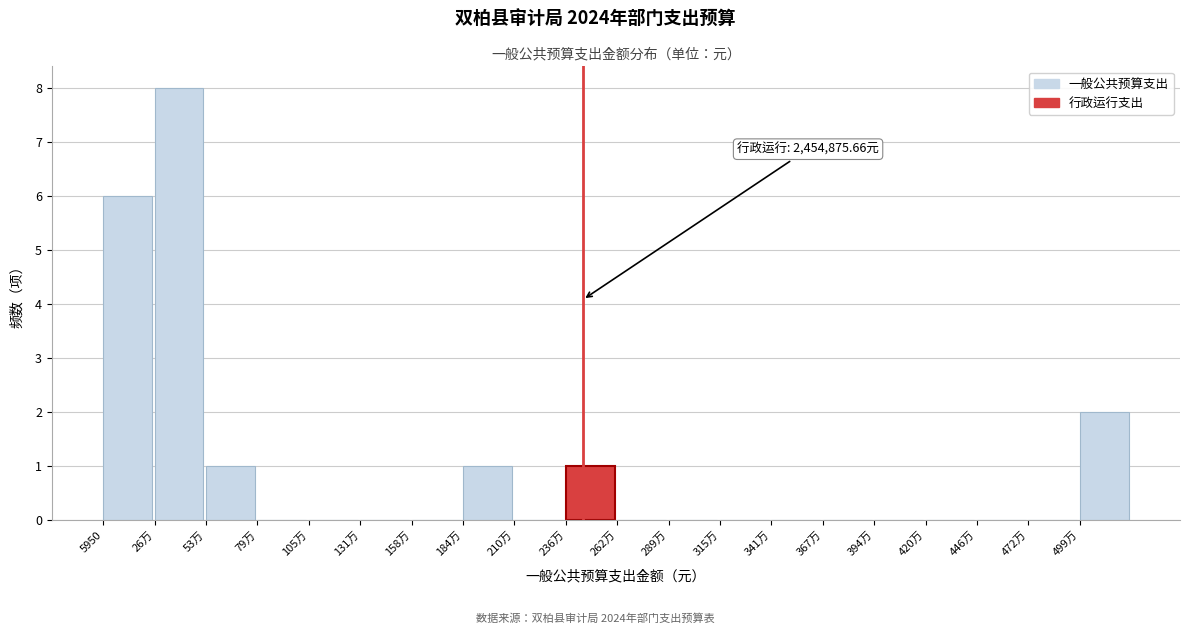

Reading left to right, list all the values displayed in this chart.

5950=6	26万=8	53万=1	79万=0	105万=0	131万=0	158万=0	184万=1	210万=0	236万=1	262万=0	289万=0	315万=0	341万=0	367万=0	394万=0	420万=0	446万=0	472万=0	499万=2